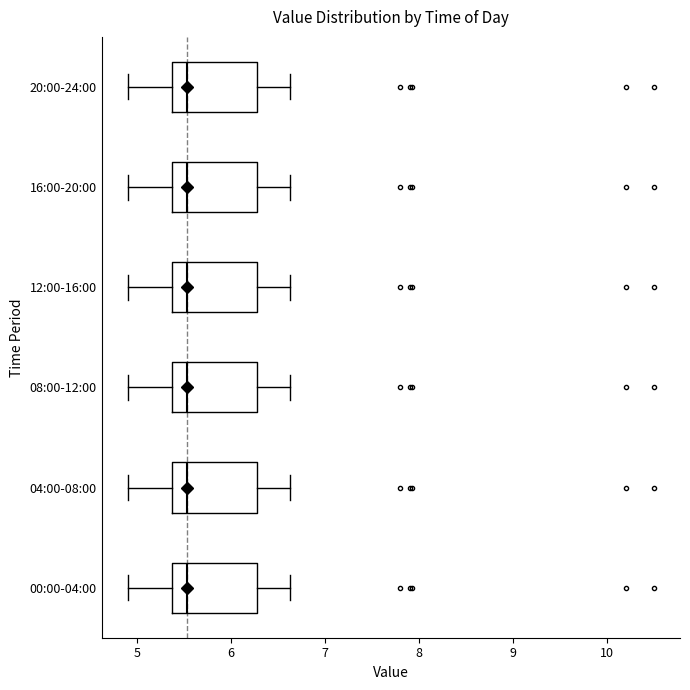

Where does the right whisker of the box for 00:00-04:00 end on the x-axis? The values are not printed on the chart, so give them approximately, as read against the axis.

6.6